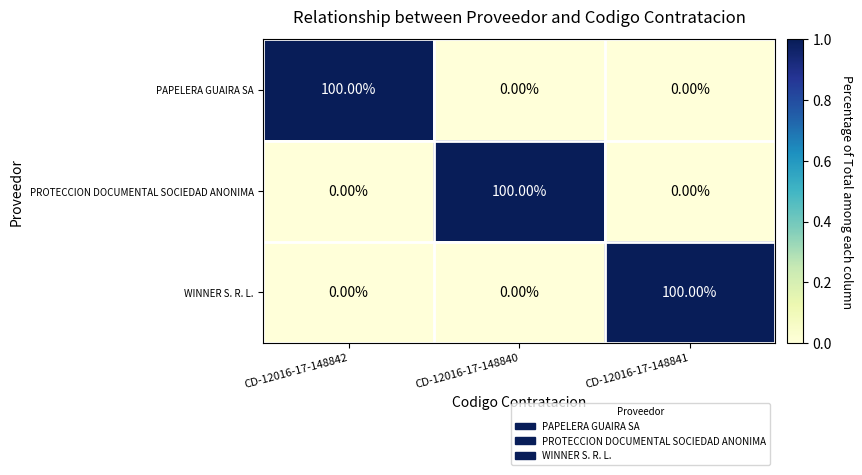

At how many categories does at least one series exceed 58?

3